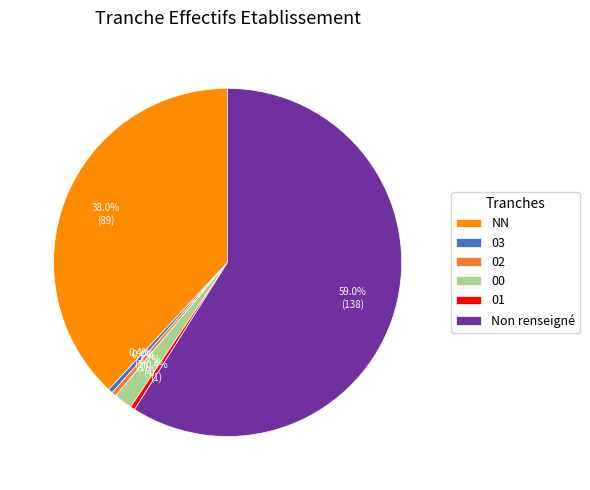

Combined, do Non renseigné and NN account for over 50%?

Yes